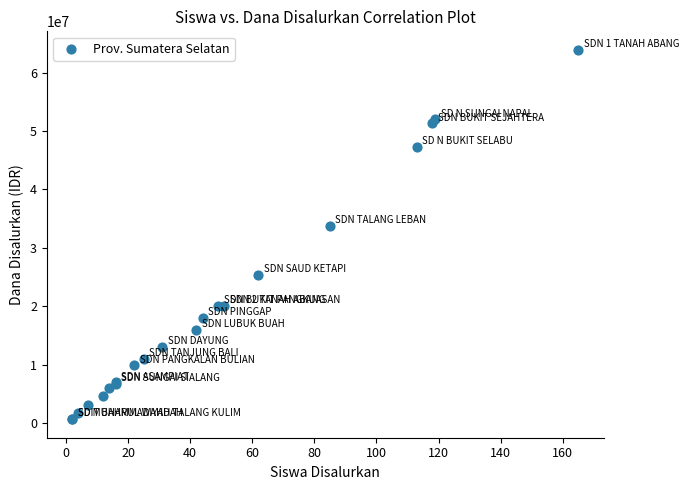

What Y value in the scatter plot is closest to 32287500?

33750000